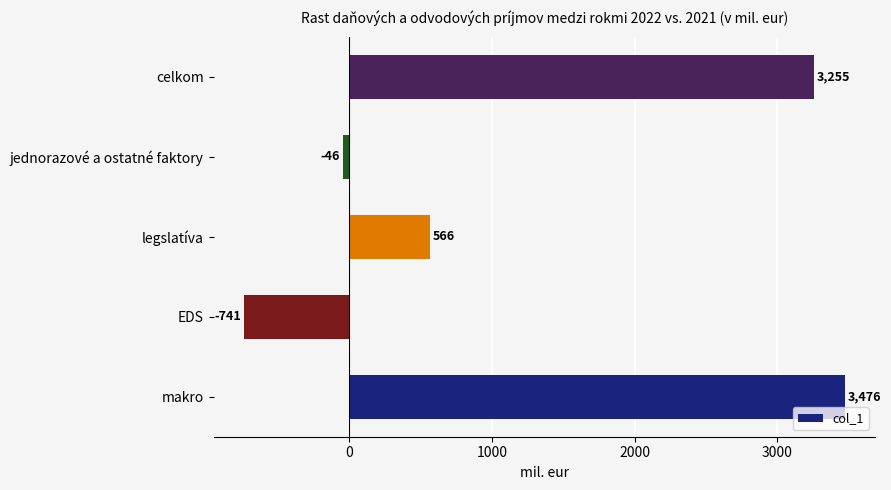

What is the difference between the maximum and minimum values?

4217.5